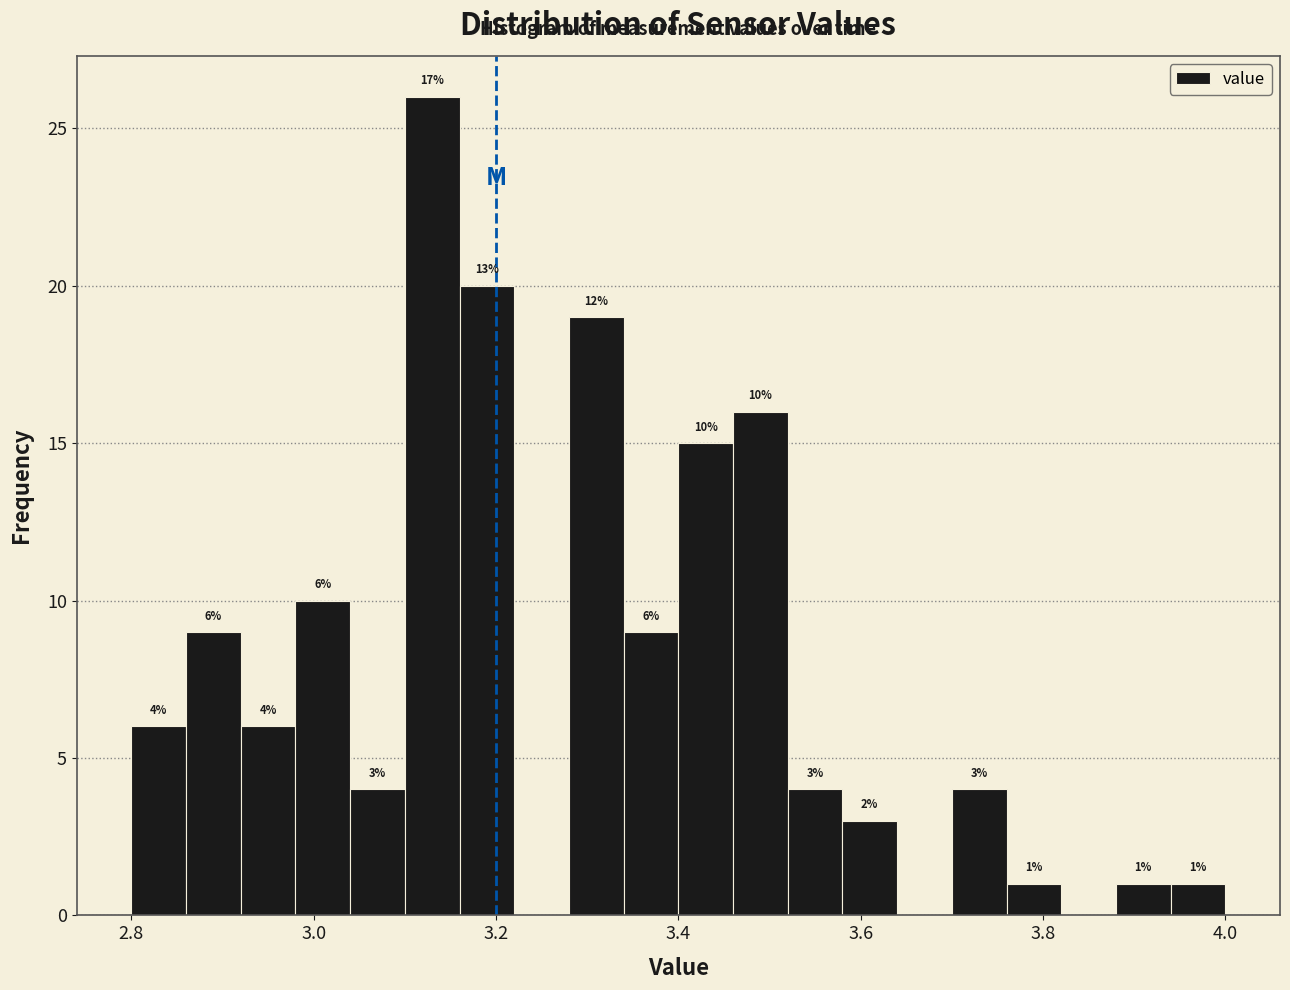

Read against the x-axis, roughly where is the centre of the tallest bar?

3.14